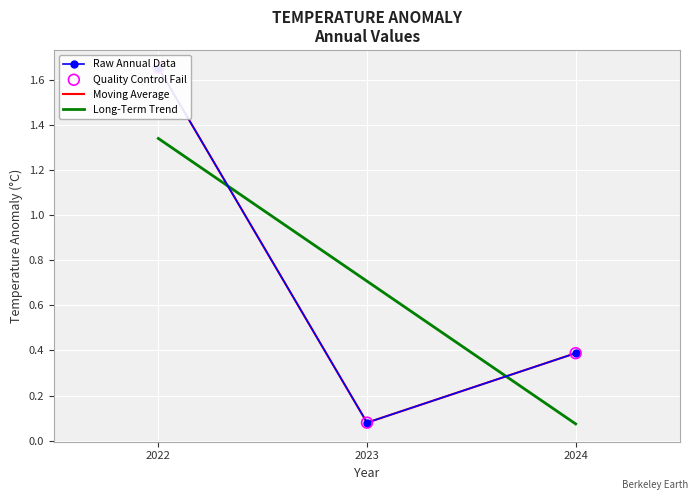

Between 2023 and 2022, which is larger?

2022